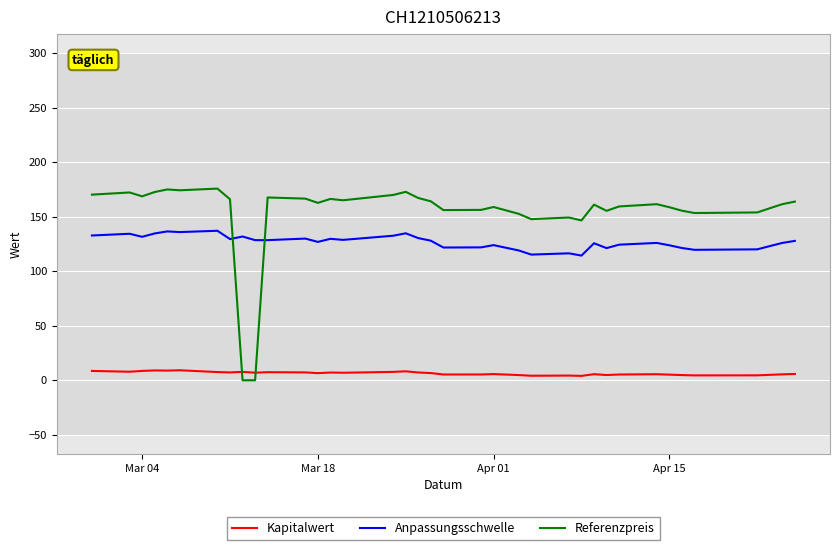

What is the average value of the Anpassungsschwelle series?

126.9